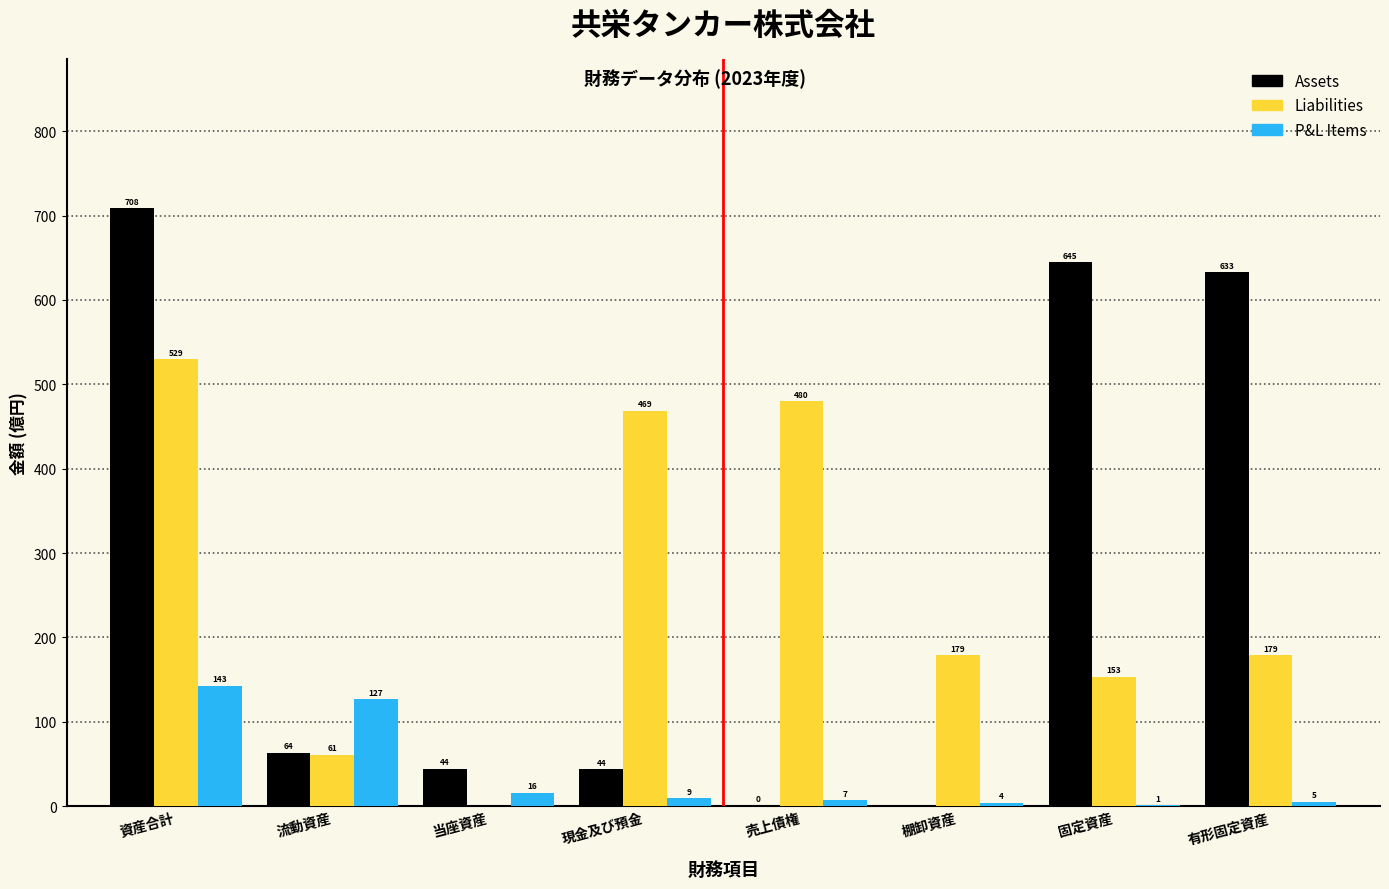

Which category has the highest value in the Liabilities series?

資産合計